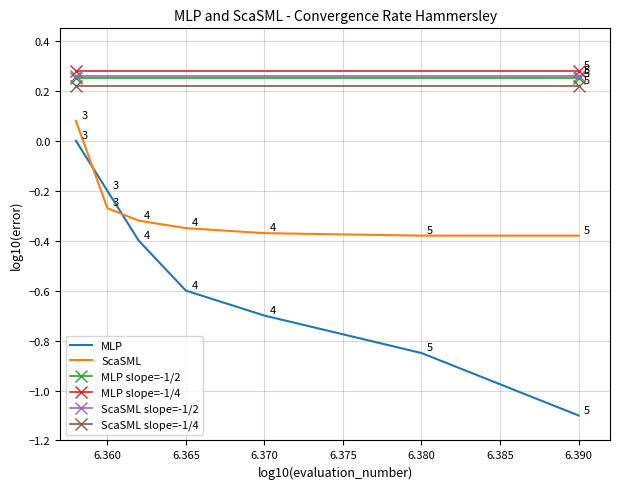

Which series ends up on top after the final intersection of MLP and ScaSML?

ScaSML